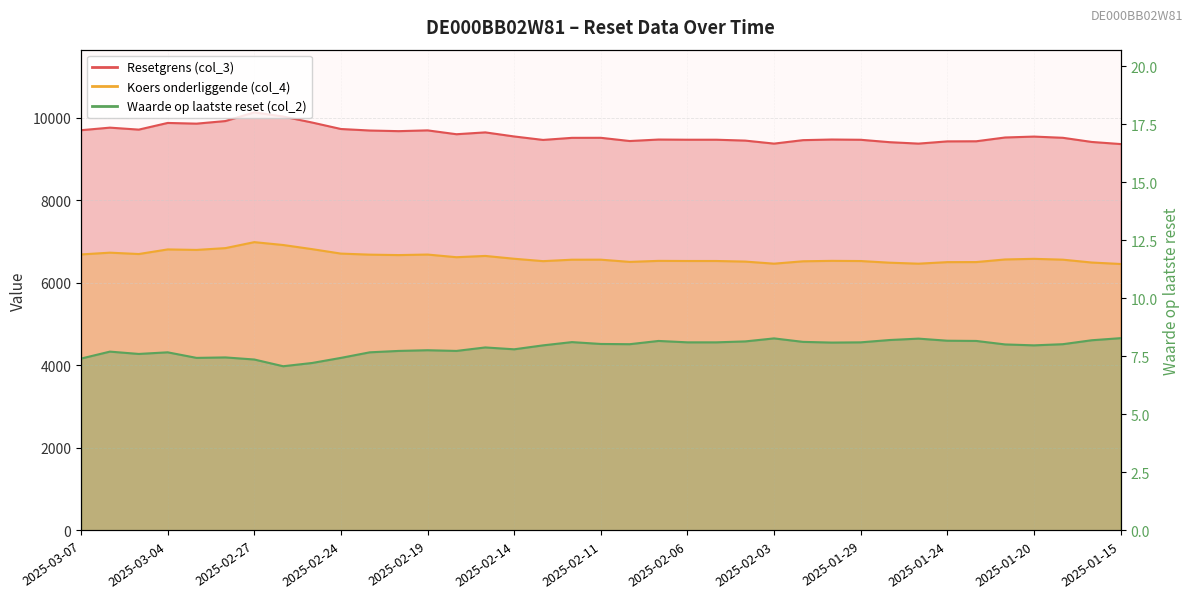

What is the difference between the maximum and minimum values in the Waarde op laatste reset (col_2) series?

1.2